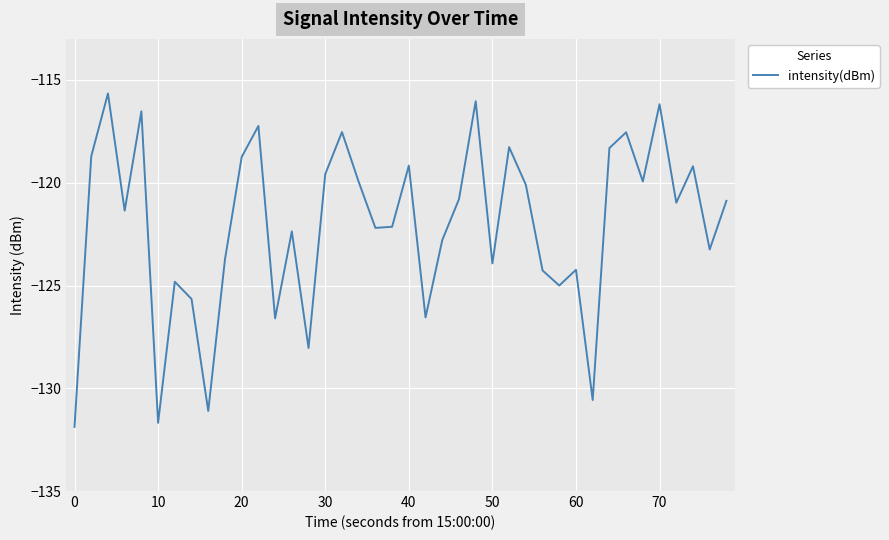

What is the difference between the maximum and minimum values?

16.2